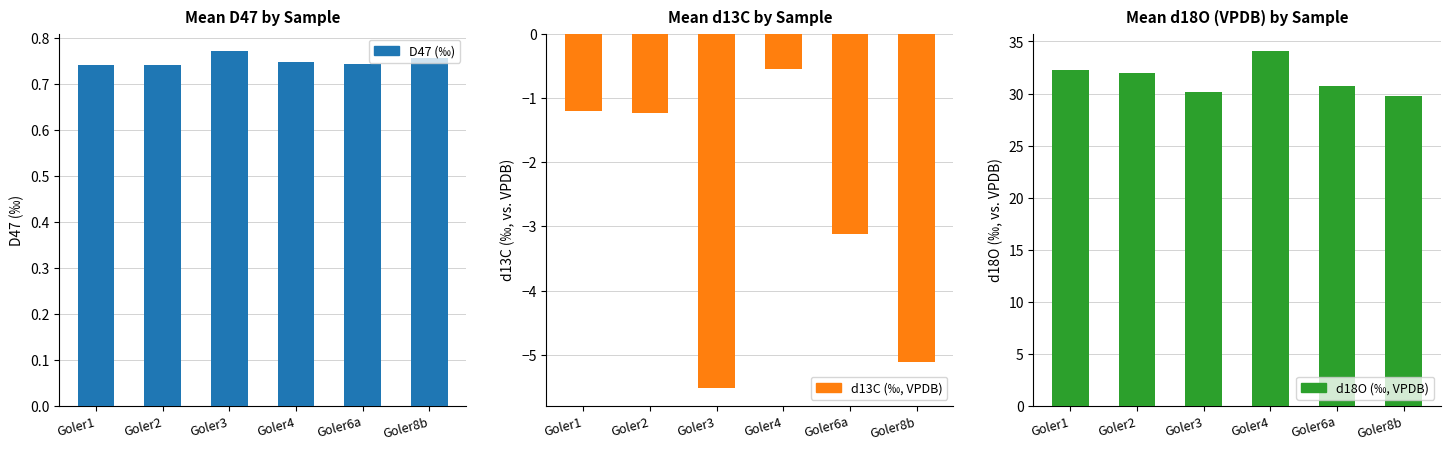

How many data points in d13C (‰, VPDB) are less than -1?

5